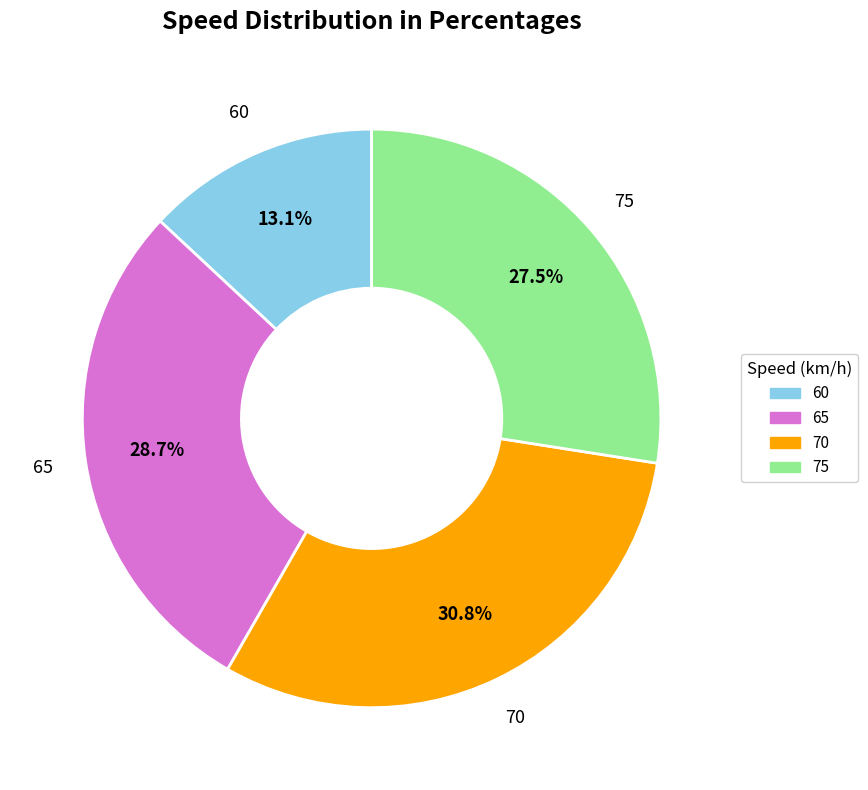

Does 75 represent more than half of the total?

No